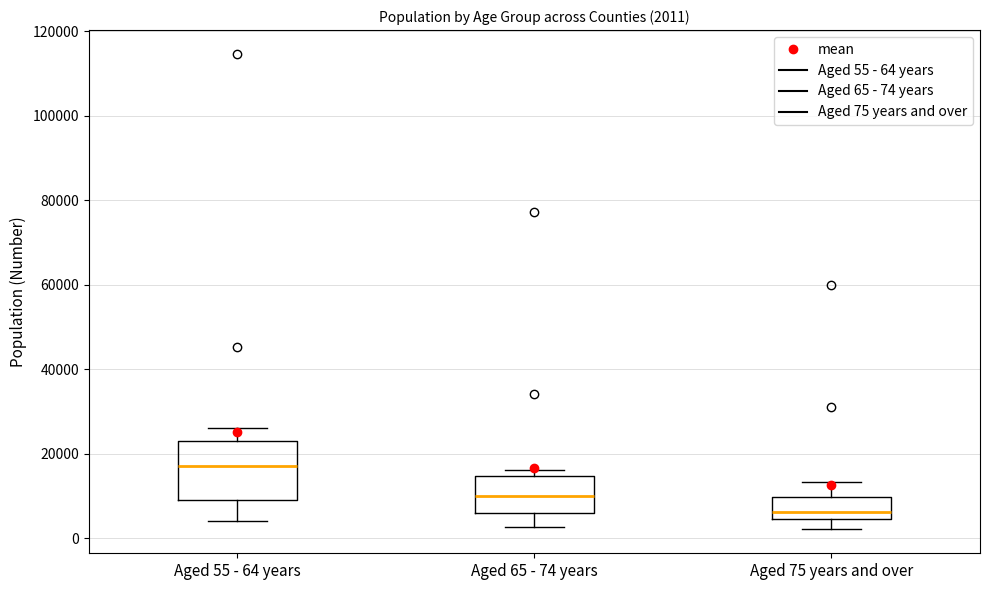

Comparing the boxes themselves (not the whiskers), which one is the tallest?

Aged 55 - 64 years